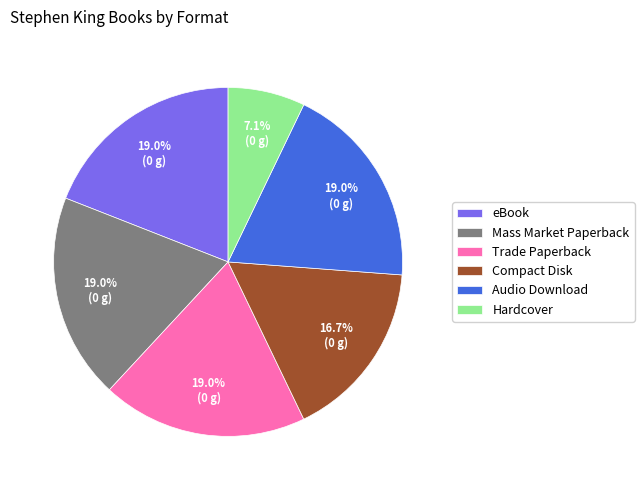

What percentage is the Mass Market Paperback slice, to the nearest percent?

19%